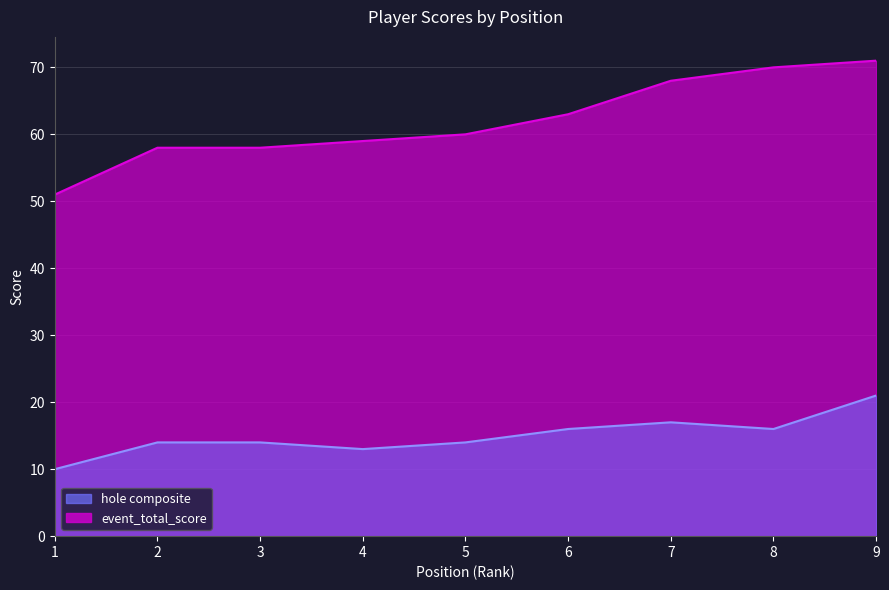

At which label is event_total_score closest to 61?

5